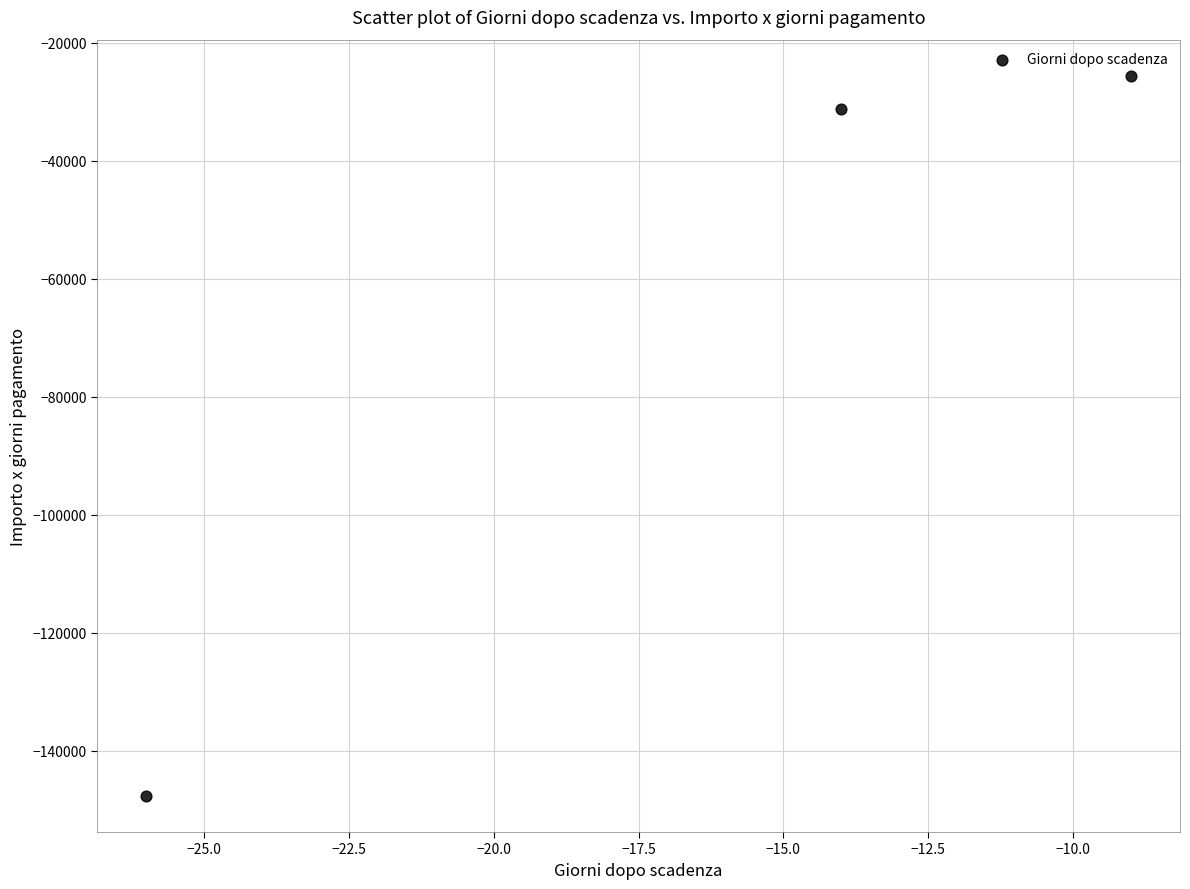

What Y value in the scatter plot is closest to -86620?

-31250.1